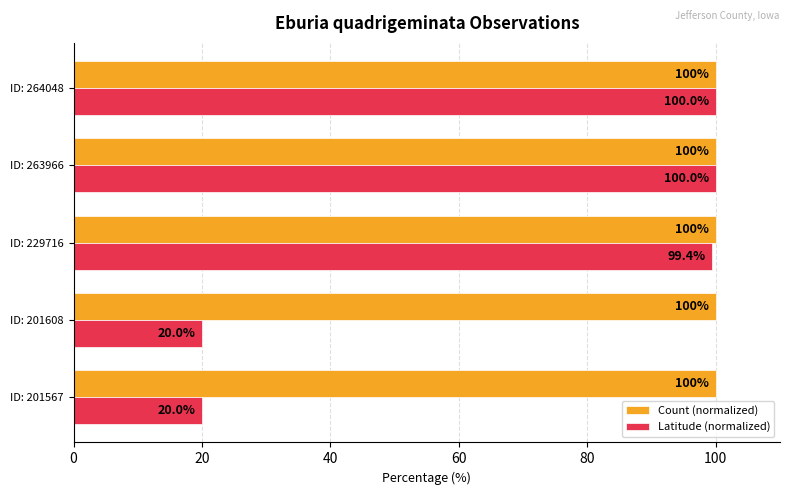

Rank the series by their average value, from lowest to highest.

Latitude (normalized), Count (normalized)